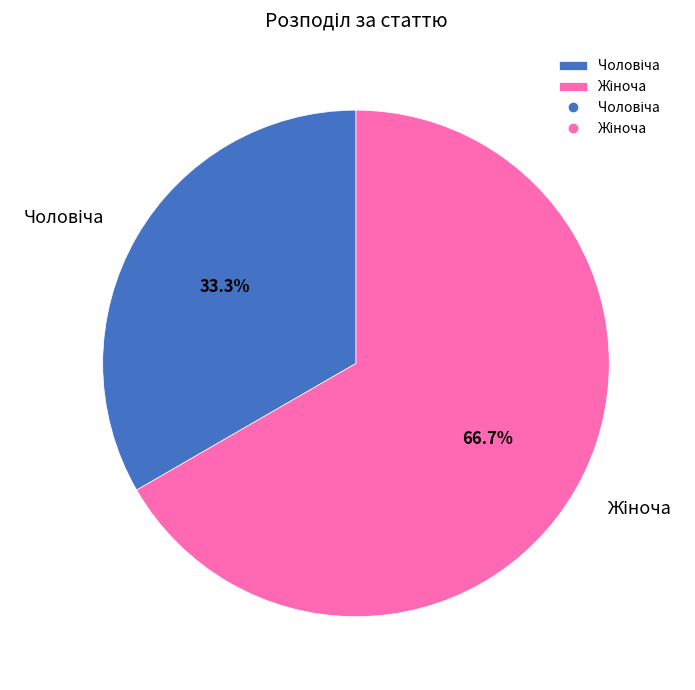

Is there any slice that represents more than half of the pie?

Yes